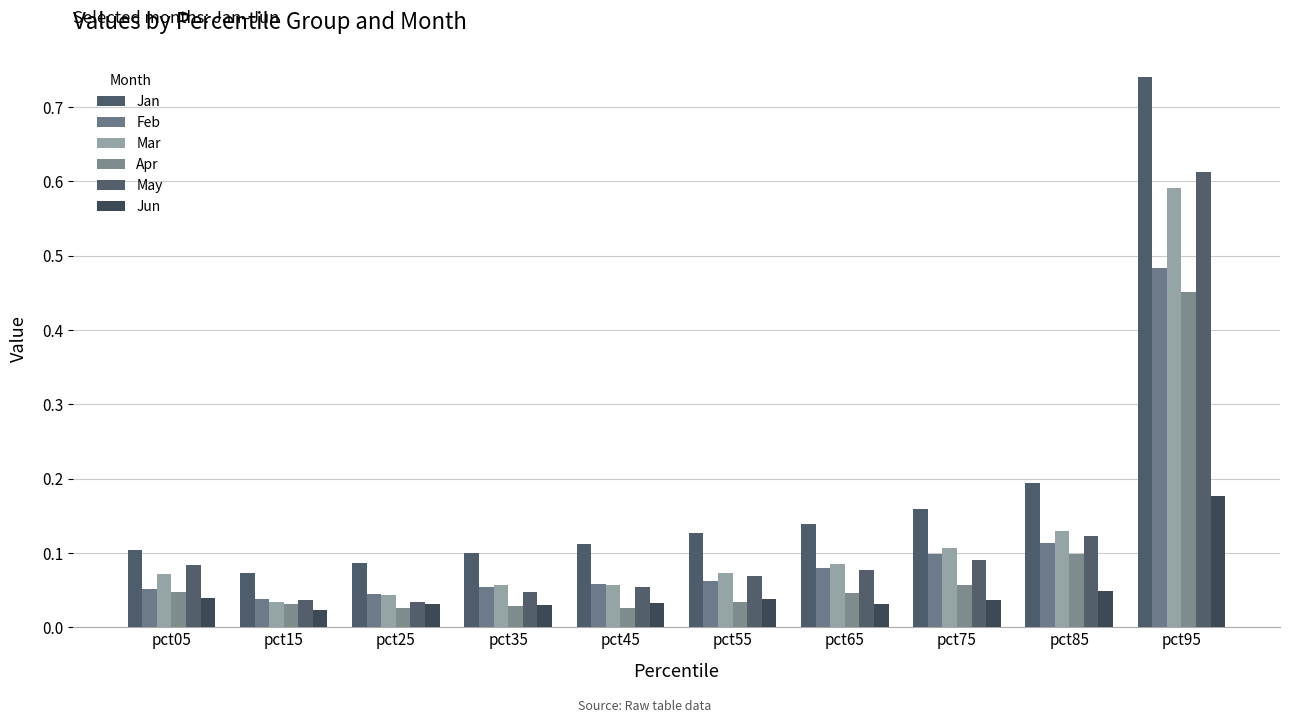

What is the difference between the maximum and second lowest values in the Apr series?

0.4